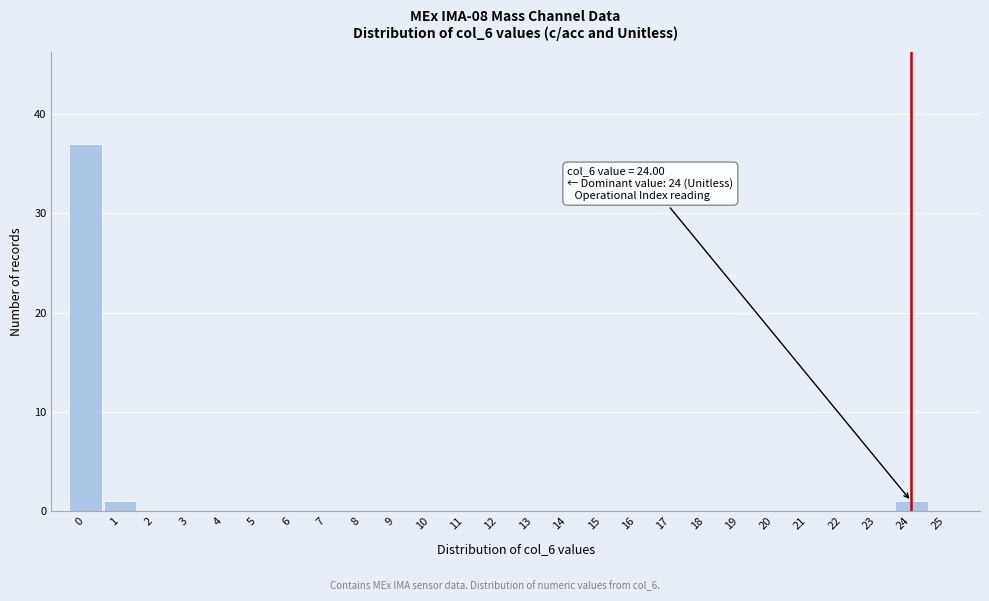

Over which range of the x-axis is the bar tallest?

-0.5 to 0.5